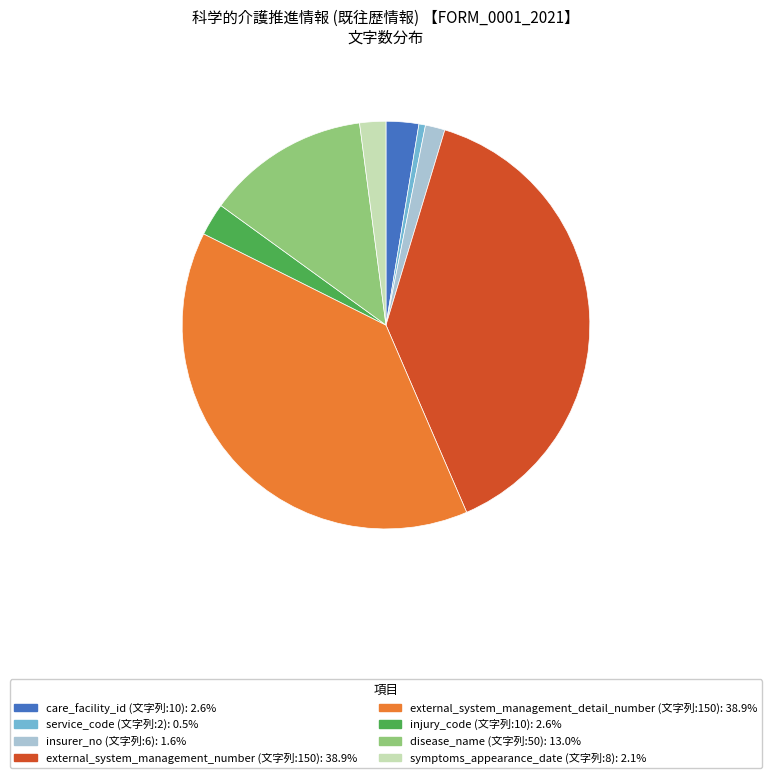

Does any single category account for the majority?

No